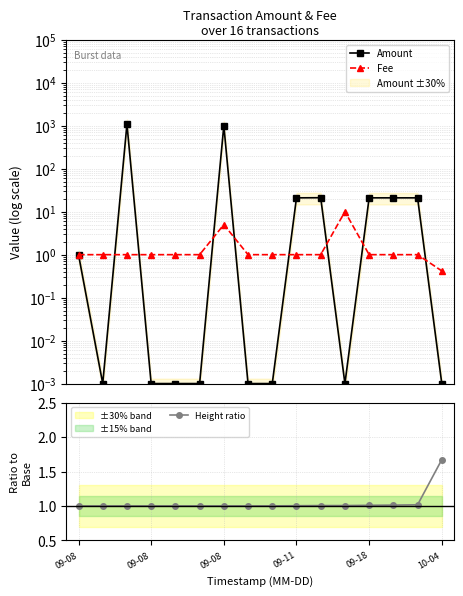

Where is Fee nearest to the value 5?

09-08